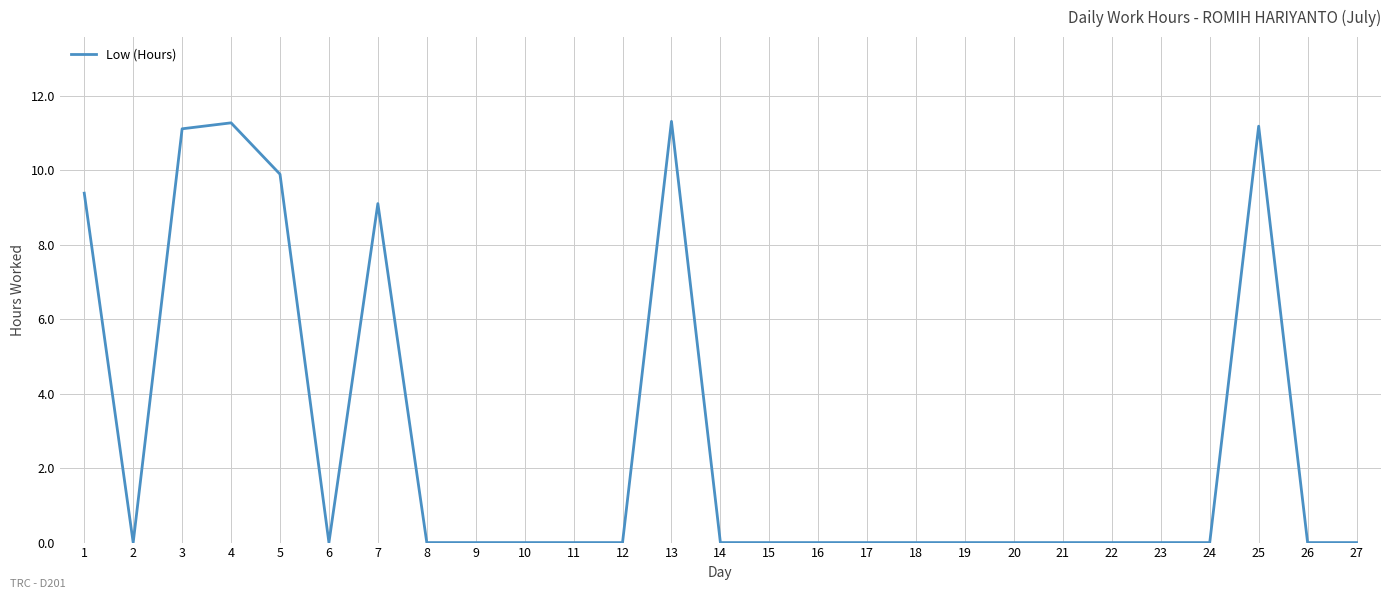

Is it true that the value at 22 is -7.4?

False